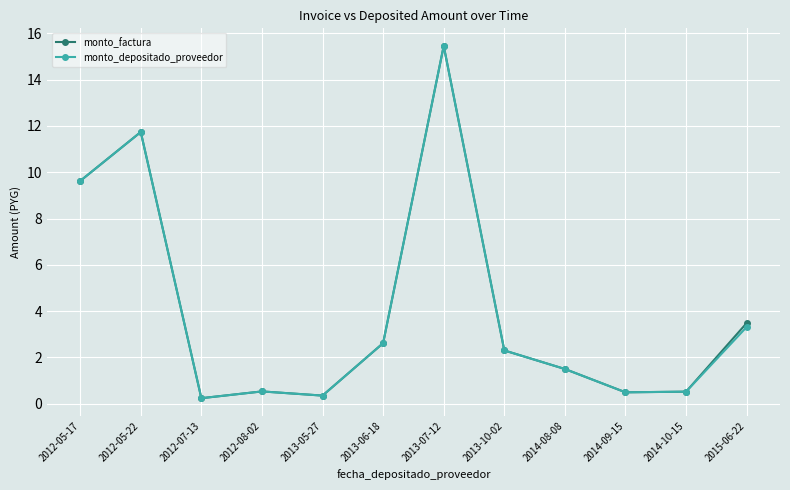

At which category does monto_depositado_proveedor reach its first local peak?

2012-05-22